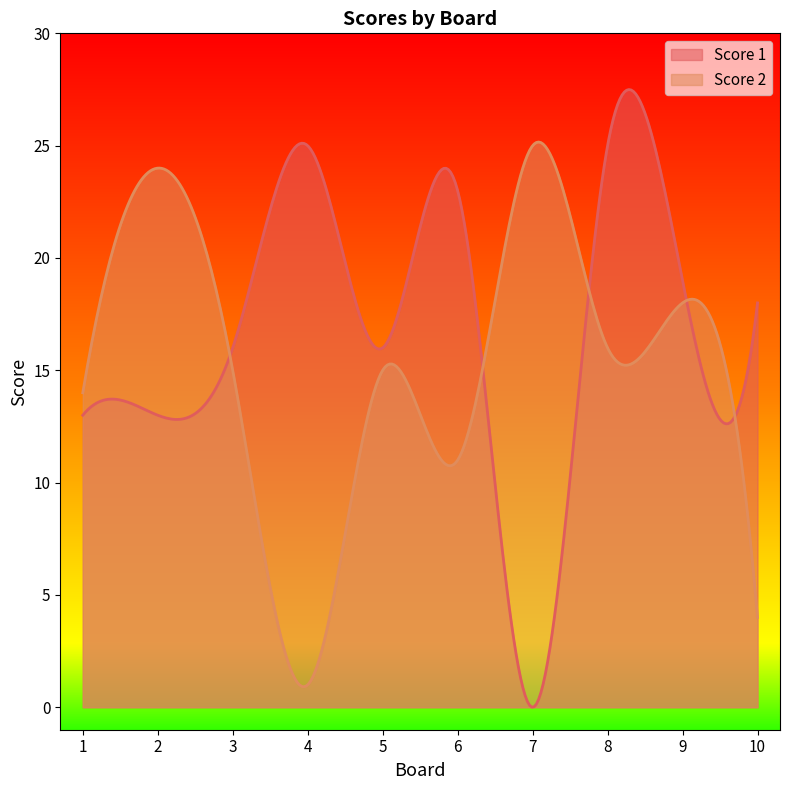

What is the difference between the Score 2 values at 7 and 5?

10